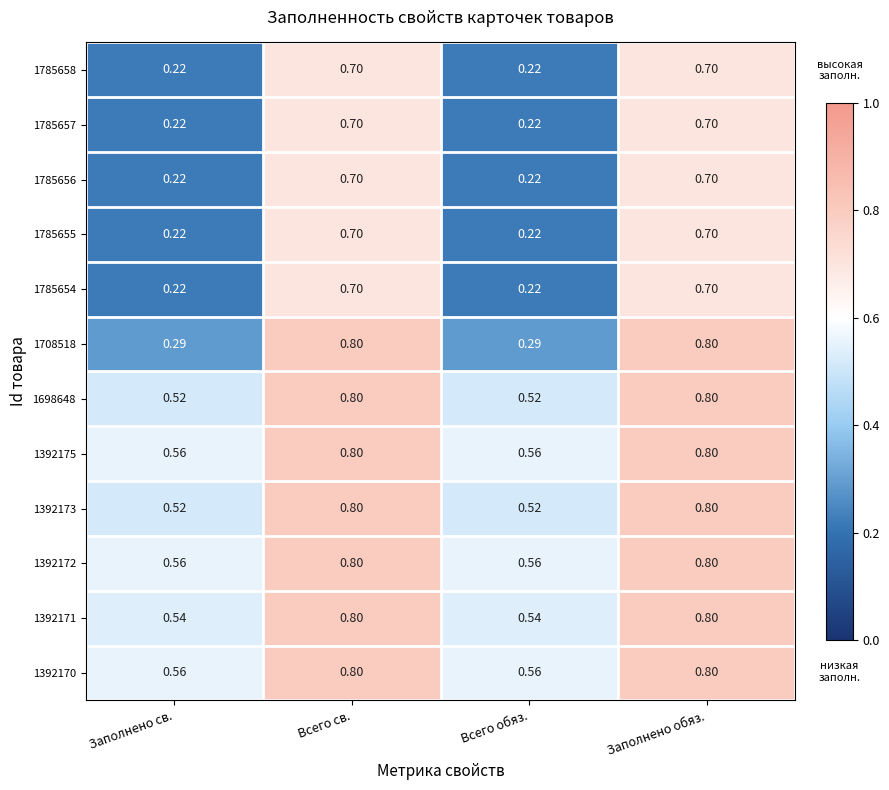

Is the value of 1785654 at Заполнено обяз. greater than the value of 1392175 at Всего обяз.?

Yes